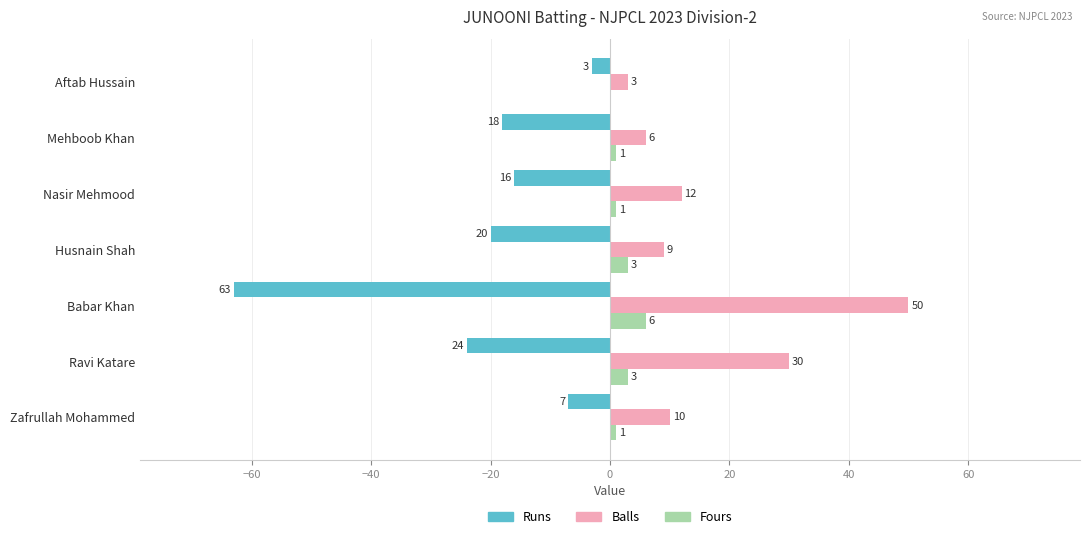

The Runs series shows -24 at Ravi Katare. True or false?

True